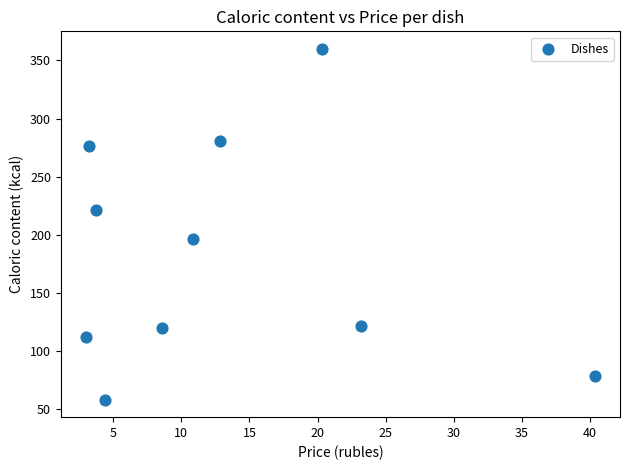

What is the range of Y values (max minus min)?

302